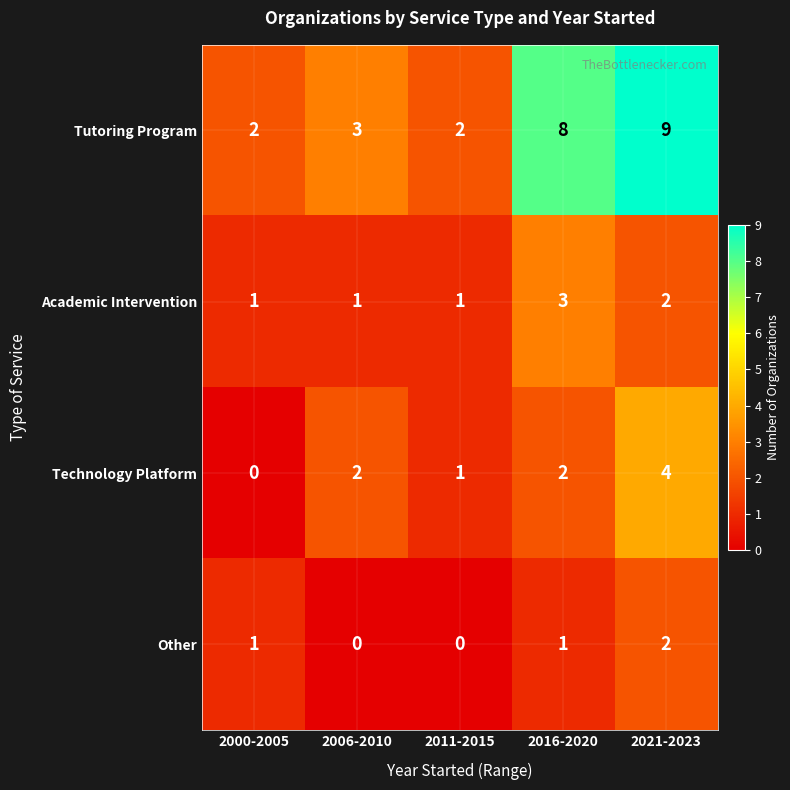

The value of Other at 2006-2010 is 0. True or false?

True